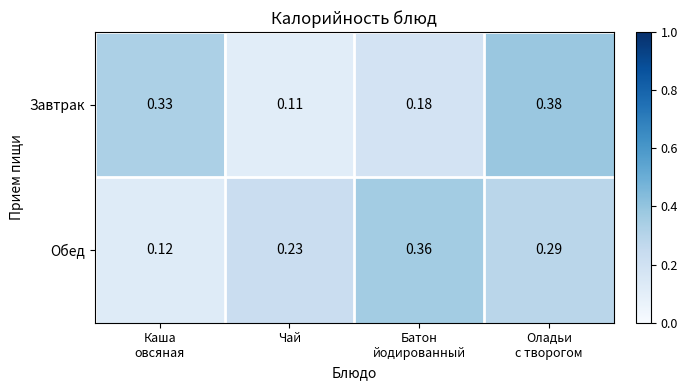

At which label does Завтрак reach its minimum?

Чай